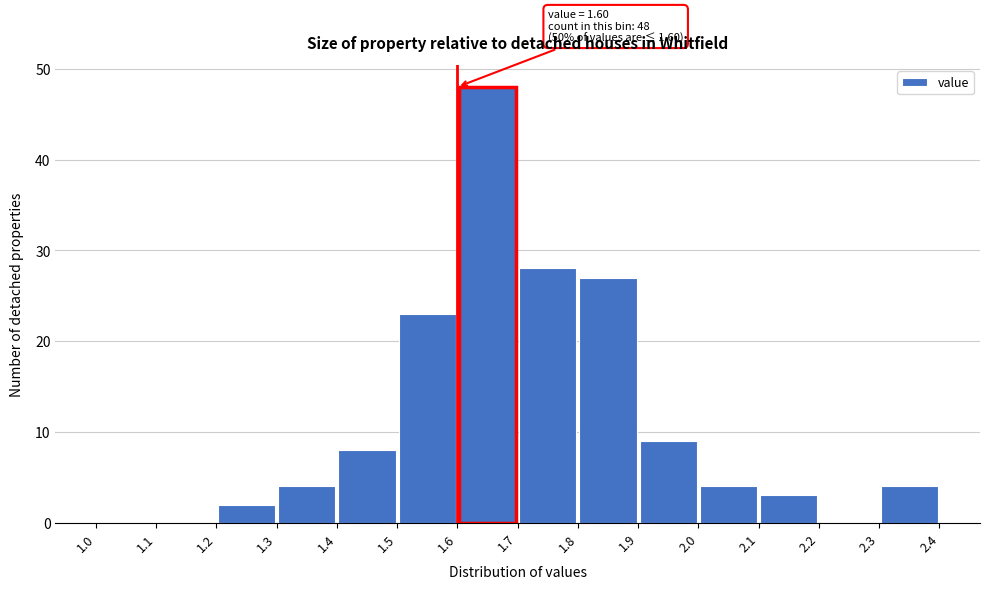

Over which range of the x-axis is the bar tallest?

1.6 to 1.7